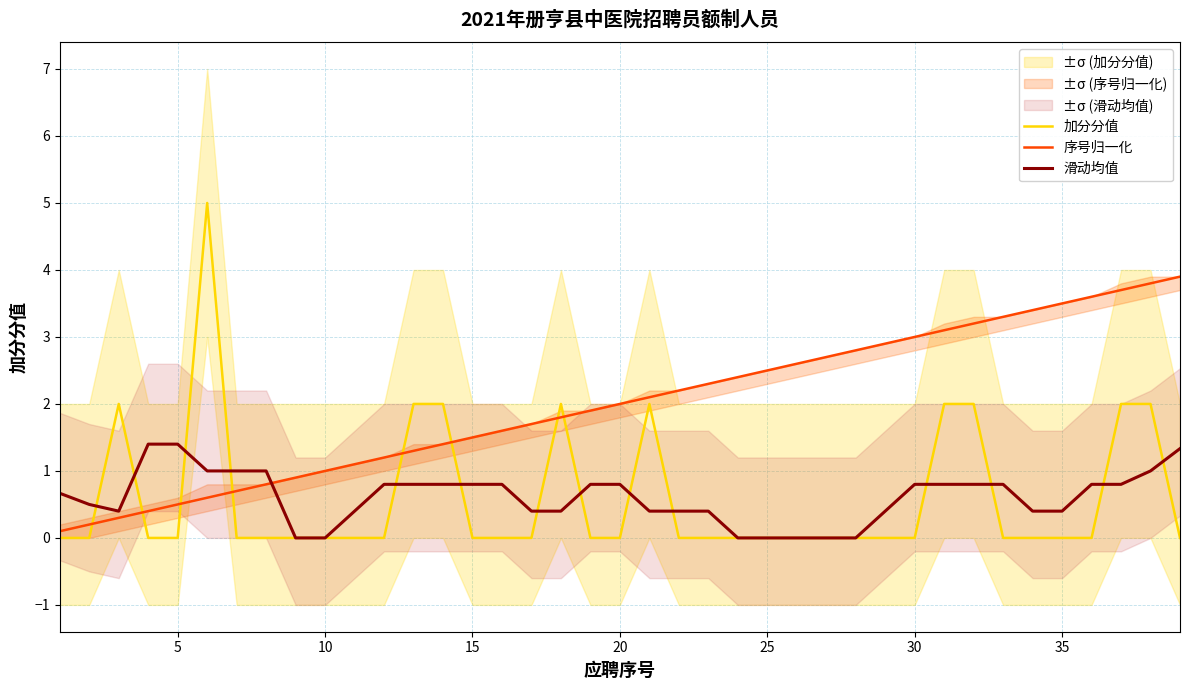

How many lines are shown in the chart?

3